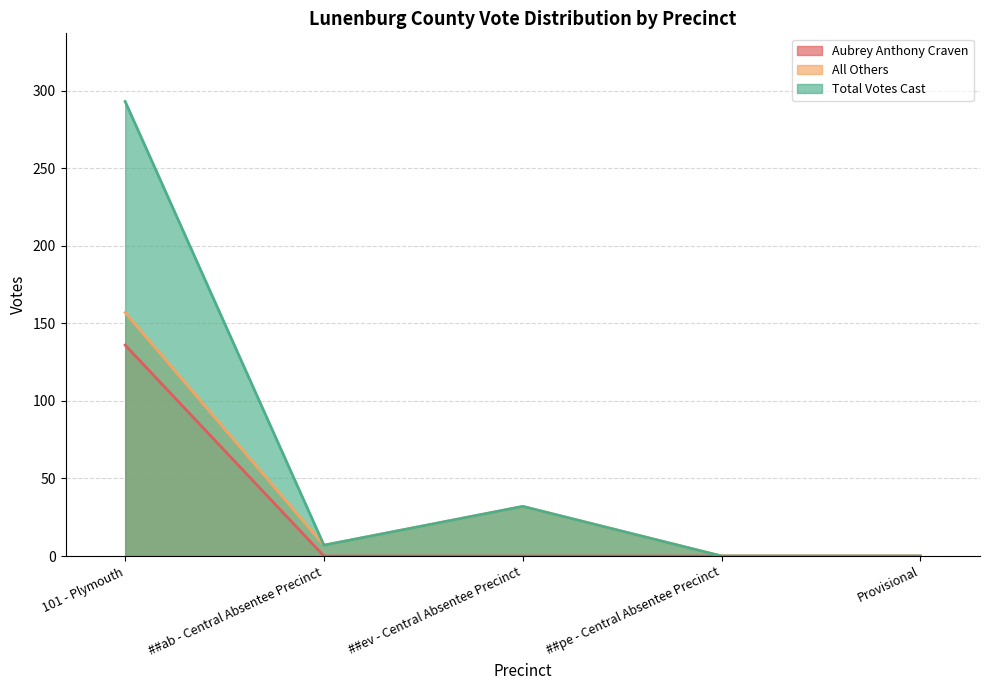

In All Others, how many points are higher than both neighbors (excluding endpoints)?

1